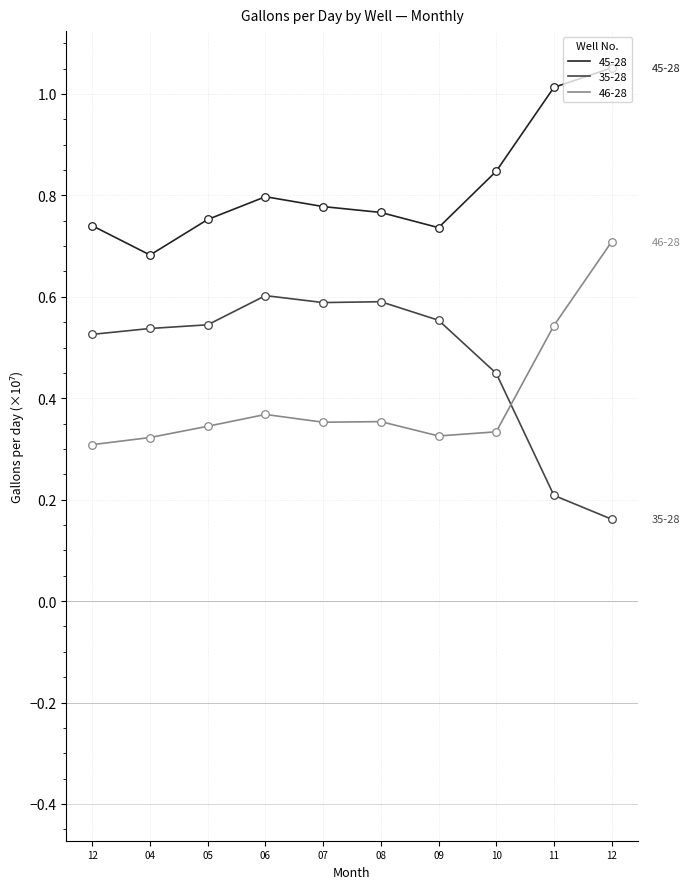

What are all the series names shown in the legend?

45-28, 35-28, 46-28